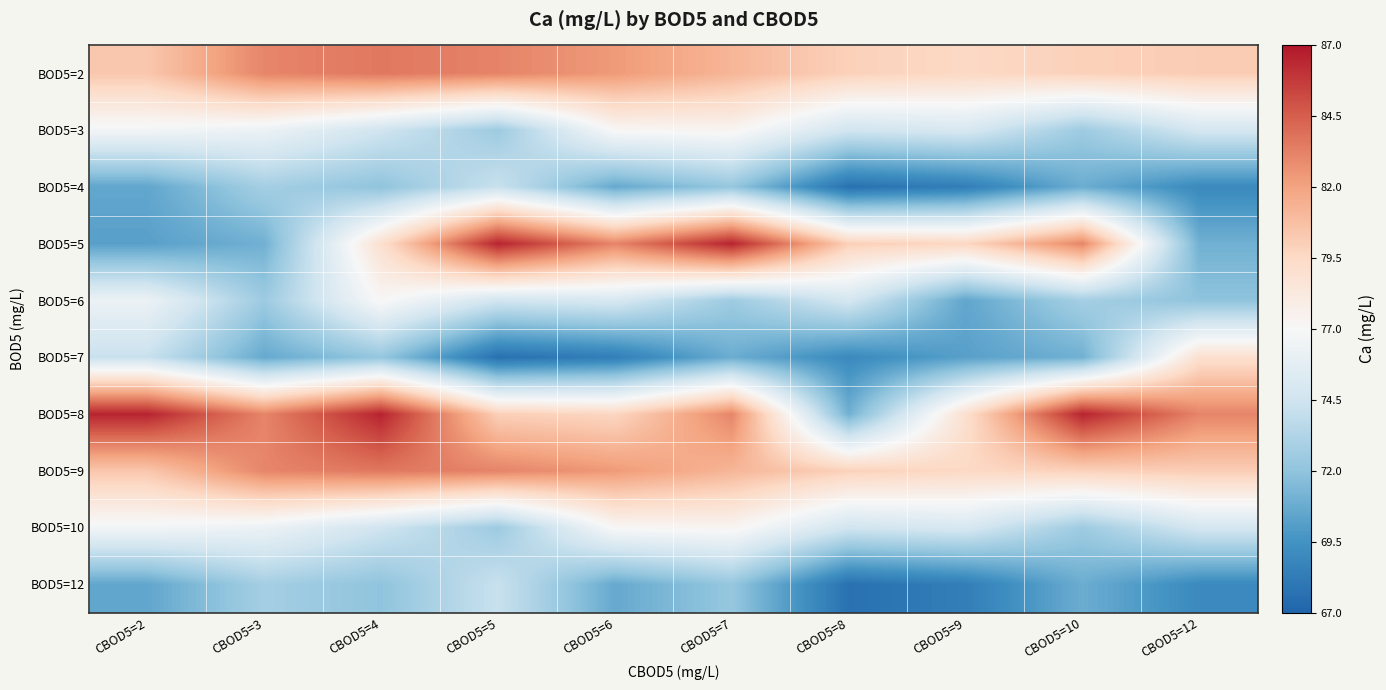

Reading right to left, what are all the values shown in this chart?

BOD5=2: CBOD5=12=80.1	CBOD5=10=79.9	CBOD5=9=79.5	CBOD5=8=79.9	CBOD5=7=81.2	CBOD5=6=82.3	CBOD5=5=83.2	CBOD5=4=83.6	CBOD5=3=83.1	CBOD5=2=80.4
BOD5=3: CBOD5=12=74.8	CBOD5=10=72.5	CBOD5=9=75.0	CBOD5=8=74.6	CBOD5=7=77.3	CBOD5=6=77.1	CBOD5=5=72.5	CBOD5=4=74.6	CBOD5=3=76.3	CBOD5=2=76.7
BOD5=4: CBOD5=12=69.0	CBOD5=10=70.8	CBOD5=9=68.4	CBOD5=8=67.7	CBOD5=7=72.2	CBOD5=6=70.7	CBOD5=5=74.2	CBOD5=4=72.0	CBOD5=3=72.8	CBOD5=2=70.5
BOD5=5: CBOD5=12=71.0	CBOD5=10=83.1	CBOD5=9=79.6	CBOD5=8=80.0	CBOD5=7=86.6	CBOD5=6=83.1	CBOD5=5=86.5	CBOD5=4=79.0	CBOD5=3=71.0	CBOD5=2=70.2
BOD5=6: CBOD5=12=72.0	CBOD5=10=72.8	CBOD5=9=70.5	CBOD5=8=74.8	CBOD5=7=72.5	CBOD5=6=75.0	CBOD5=5=74.6	CBOD5=4=77.1	CBOD5=3=72.5	CBOD5=2=76.3
BOD5=7: CBOD5=12=79.0	CBOD5=10=71.0	CBOD5=9=70.2	CBOD5=8=69.0	CBOD5=7=70.8	CBOD5=6=68.4	CBOD5=5=67.7	CBOD5=4=72.2	CBOD5=3=70.7	CBOD5=2=74.2
BOD5=8: CBOD5=12=83.1	CBOD5=10=86.5	CBOD5=9=79.0	CBOD5=8=71.0	CBOD5=7=83.1	CBOD5=6=79.6	CBOD5=5=80.0	CBOD5=4=86.6	CBOD5=3=83.1	CBOD5=2=86.5
BOD5=9: CBOD5=12=80.1	CBOD5=10=79.9	CBOD5=9=79.5	CBOD5=8=79.9	CBOD5=7=81.2	CBOD5=6=82.3	CBOD5=5=83.2	CBOD5=4=83.6	CBOD5=3=83.1	CBOD5=2=80.4
BOD5=10: CBOD5=12=74.8	CBOD5=10=72.5	CBOD5=9=75.0	CBOD5=8=74.6	CBOD5=7=77.3	CBOD5=6=77.1	CBOD5=5=72.5	CBOD5=4=74.6	CBOD5=3=76.3	CBOD5=2=76.7
BOD5=12: CBOD5=12=69.0	CBOD5=10=70.8	CBOD5=9=68.4	CBOD5=8=67.7	CBOD5=7=72.2	CBOD5=6=70.7	CBOD5=5=74.2	CBOD5=4=72.0	CBOD5=3=72.8	CBOD5=2=70.5